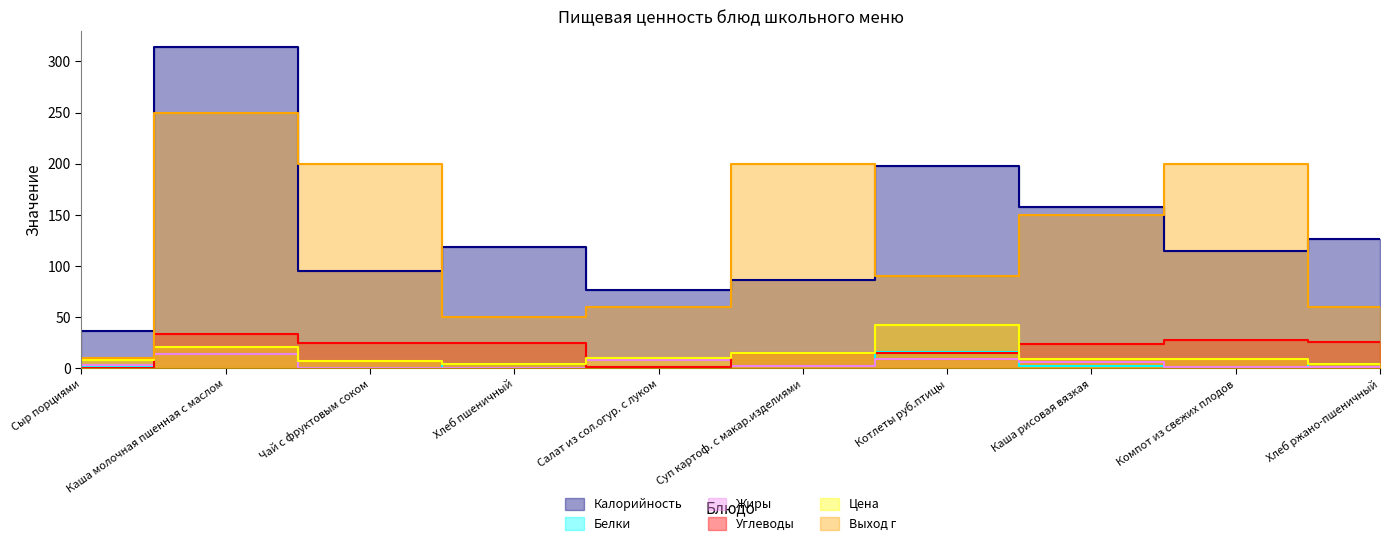

How many lines are shown in the chart?

6